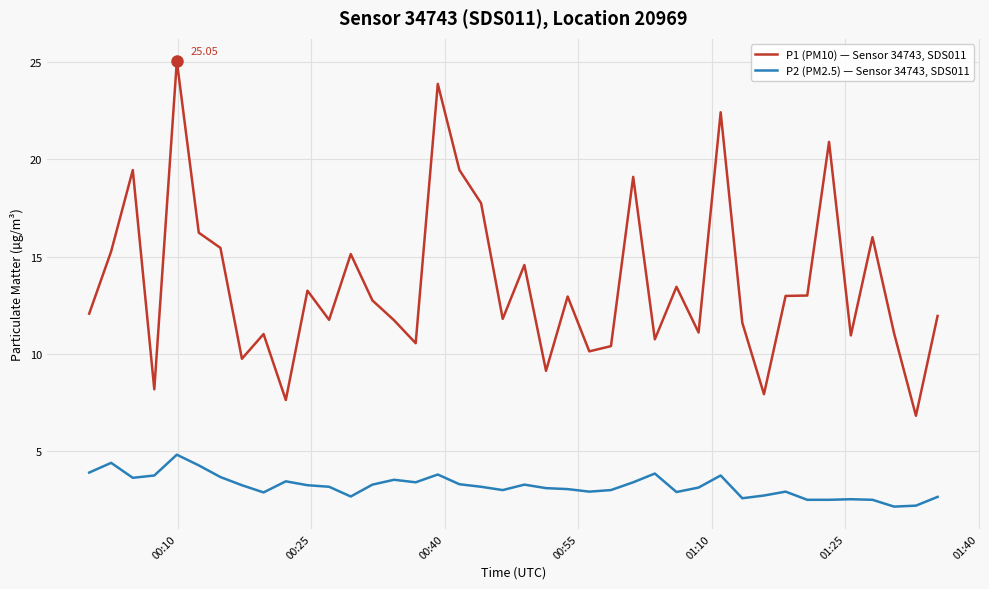

True or false: P1 (PM10) — Sensor 34743, SDS011 and P2 (PM2.5) — Sensor 34743, SDS011 cross at least once.

False